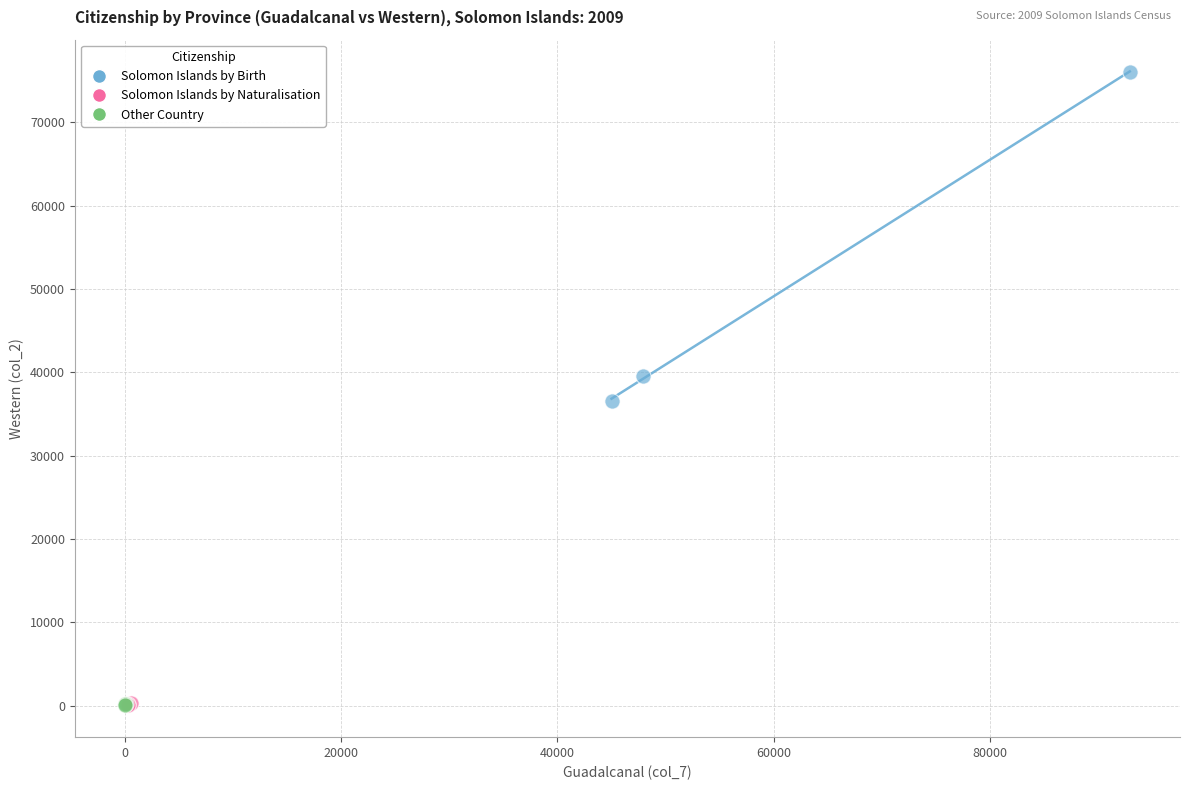

What are all the series names shown in the legend?

Solomon Islands by Birth, Solomon Islands by Naturalisation, Other Country